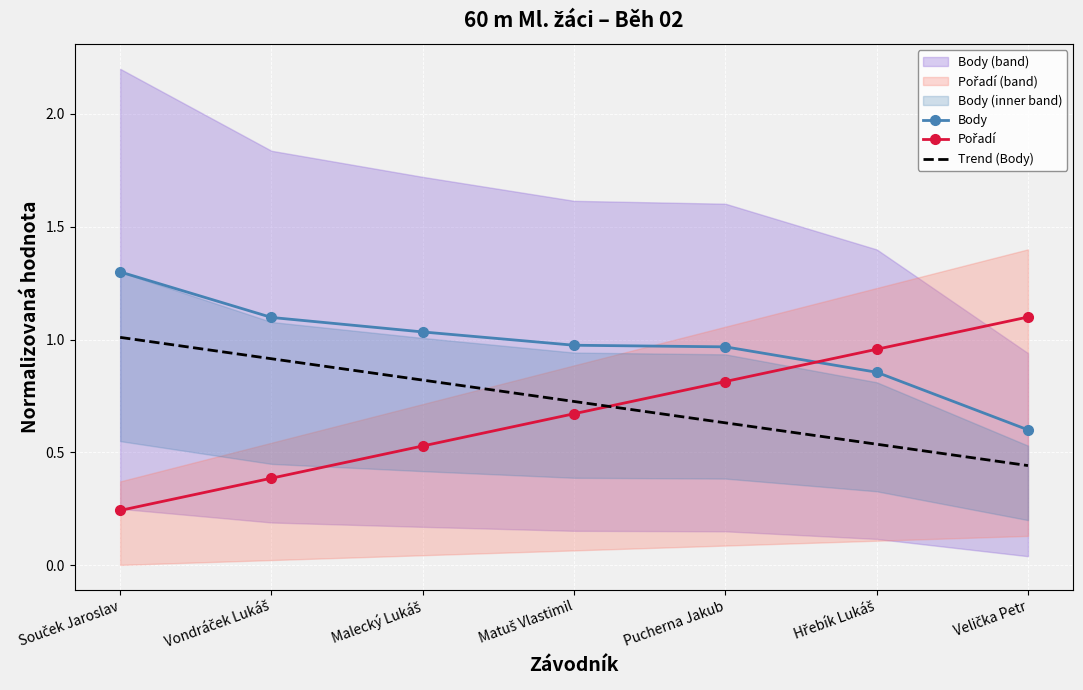

True or false: Body has more than 0 points higher than both neighbors.

False